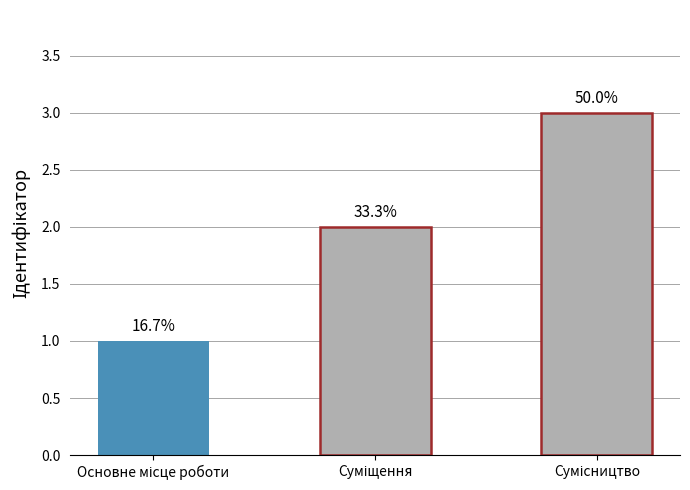

Does the chart contain any negative values?

No